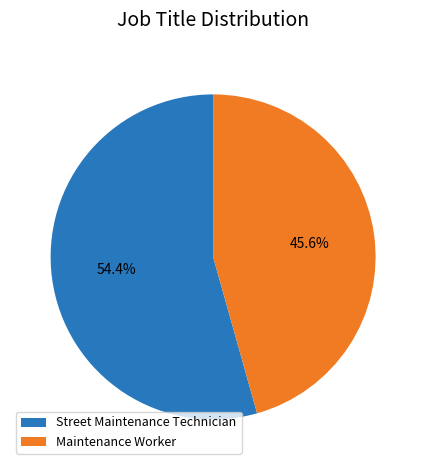

How many slices are in this pie chart?

2